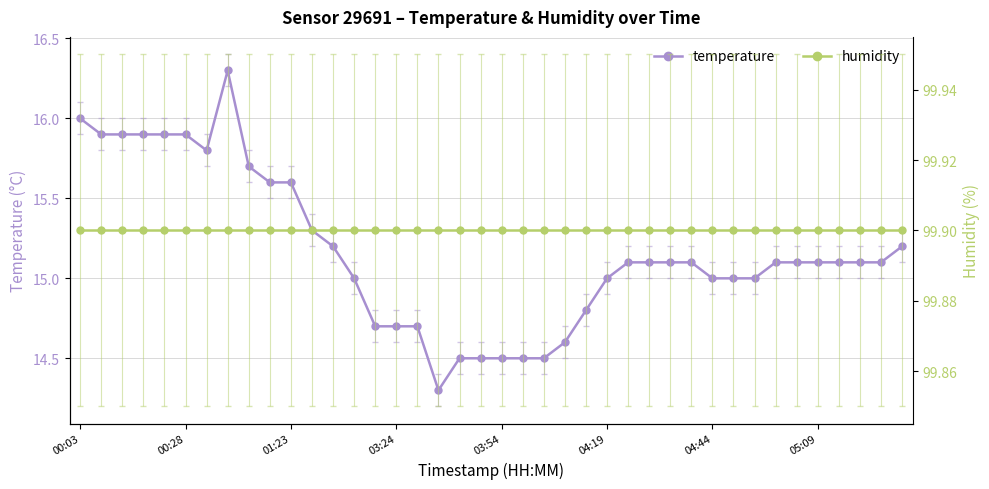

How many lines are shown in the chart?

2